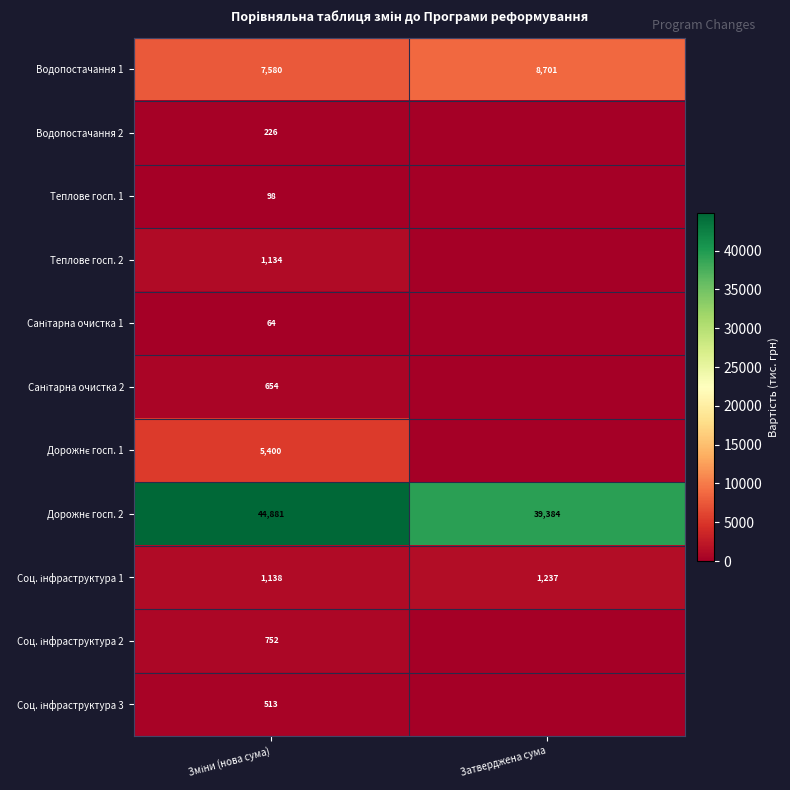

What is the difference between the maximum and minimum values in the Водопостачання 1 series?

1121